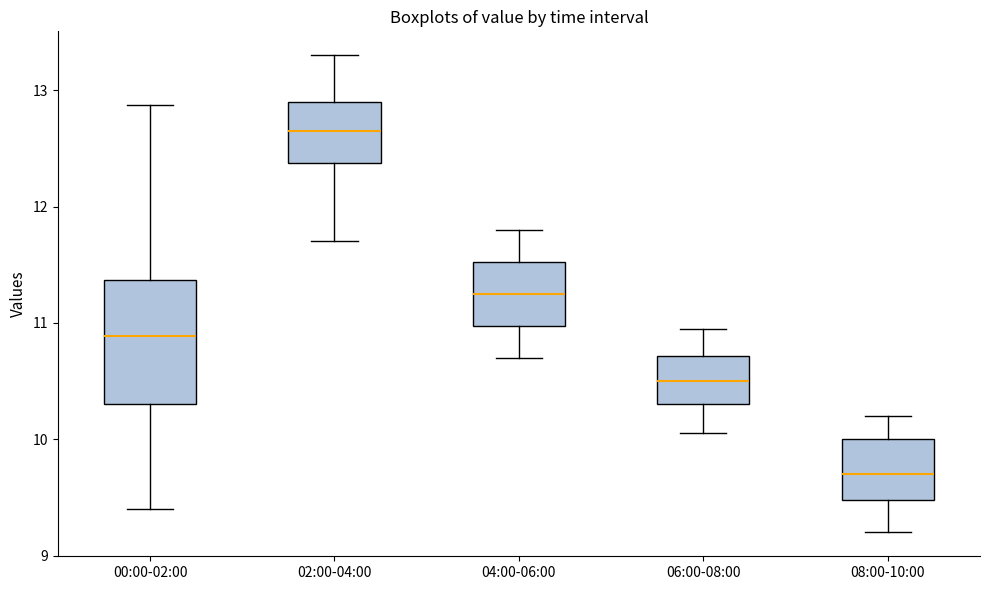

Where is the upper edge of the box for 02:00-04:00 on the y-axis? The values are not printed on the chart, so give them approximately, as read against the axis.

12.9